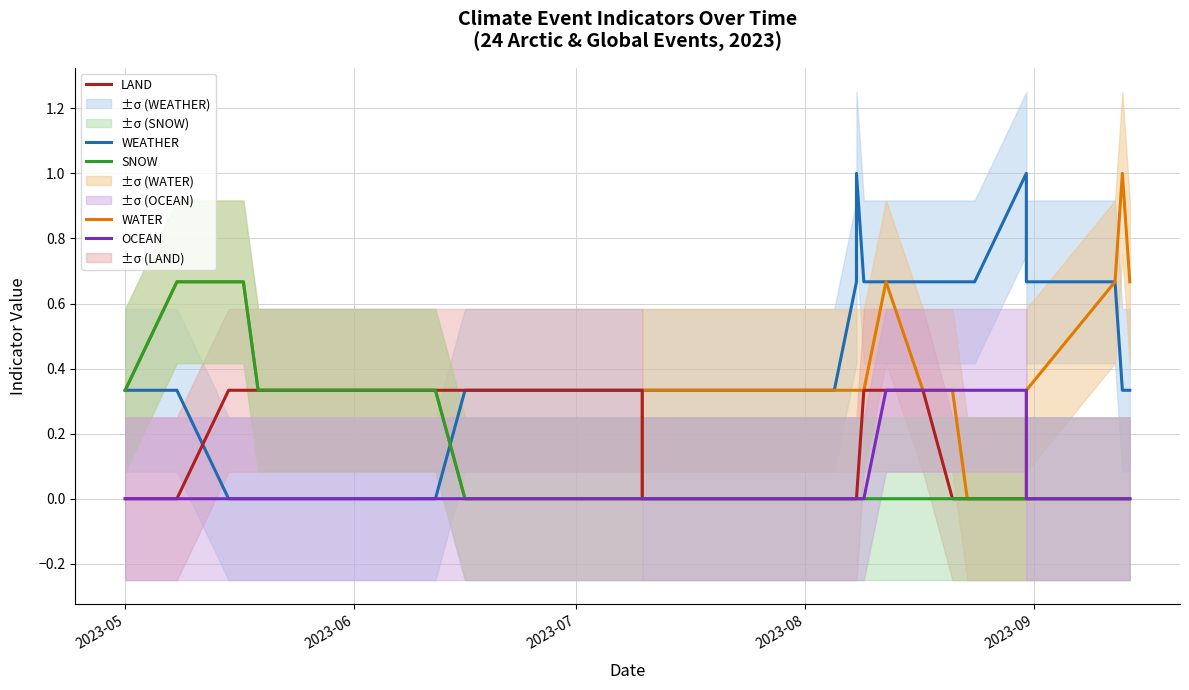

How many lines are shown in the chart?

5